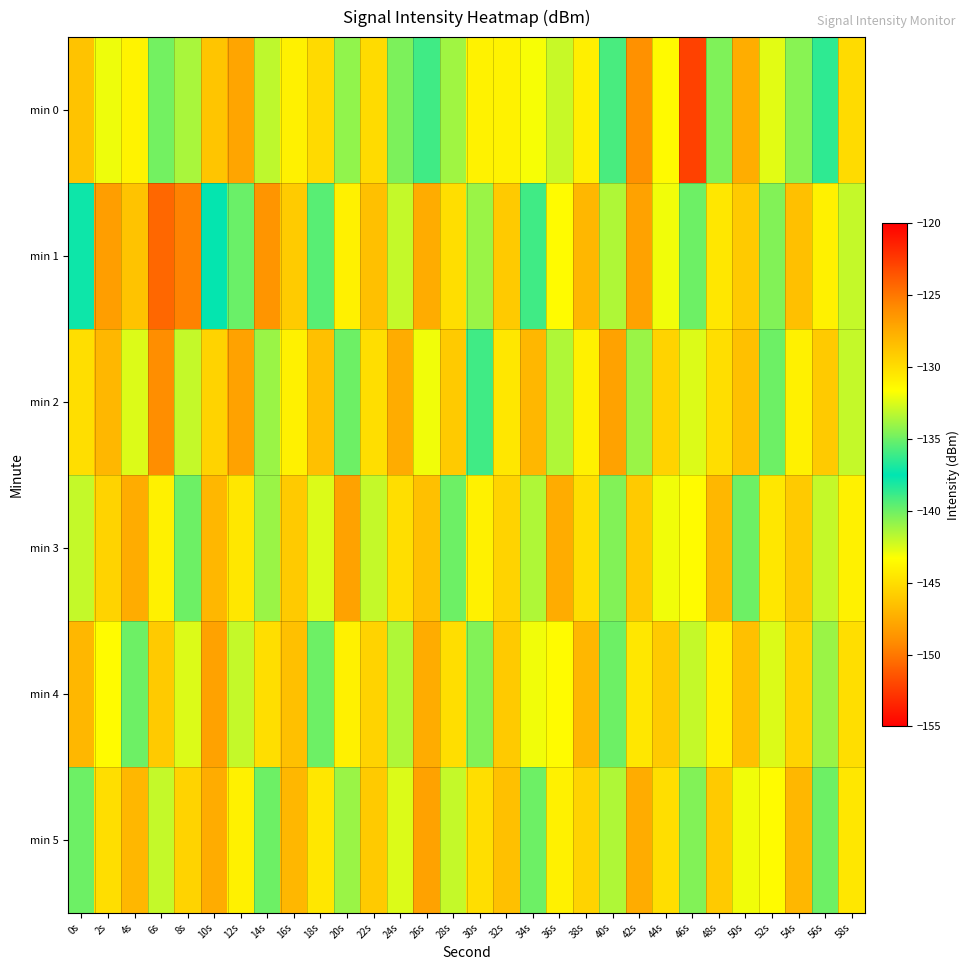

What is the total value across all series at 20s?

-792.2